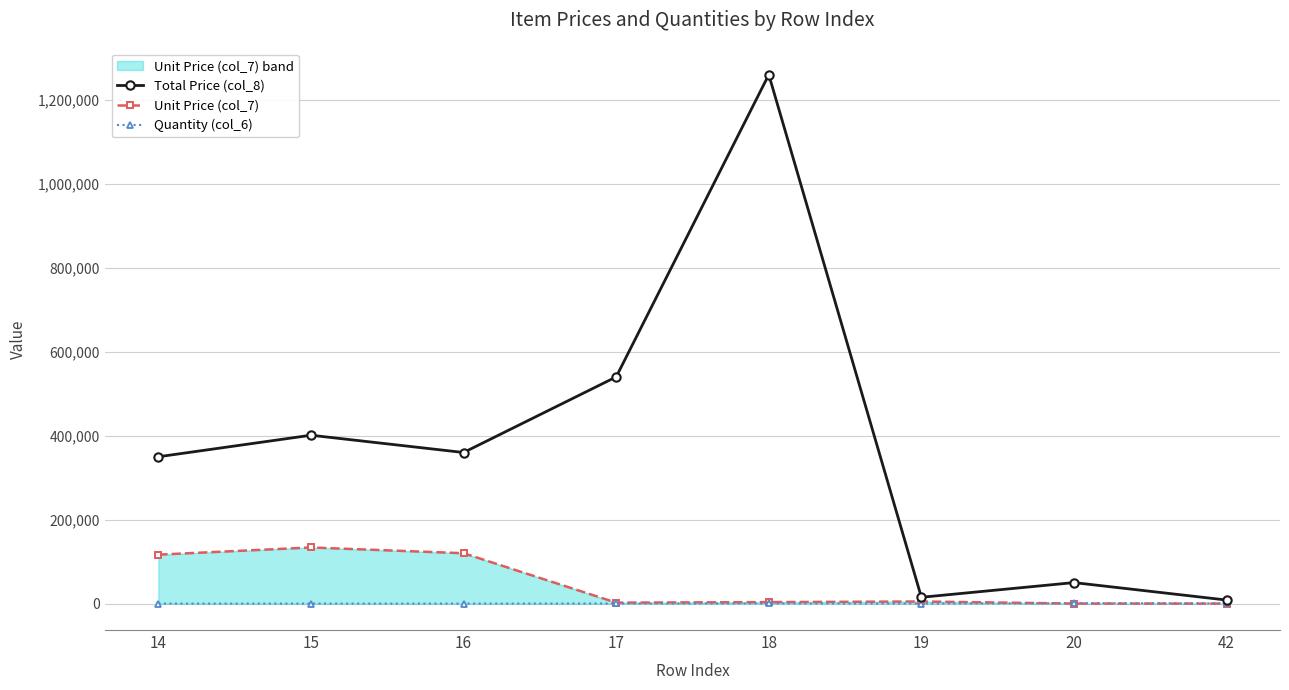

The value of Total Price (col_8) at 20 is 50000.0. True or false?

True